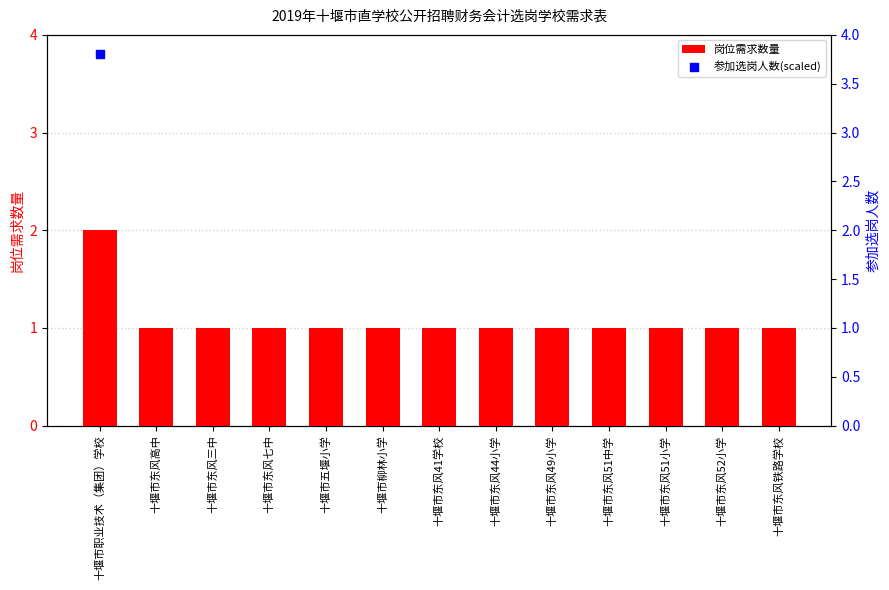

What are all the series names shown in the legend?

岗位需求数量, 参加选岗人数(scaled)